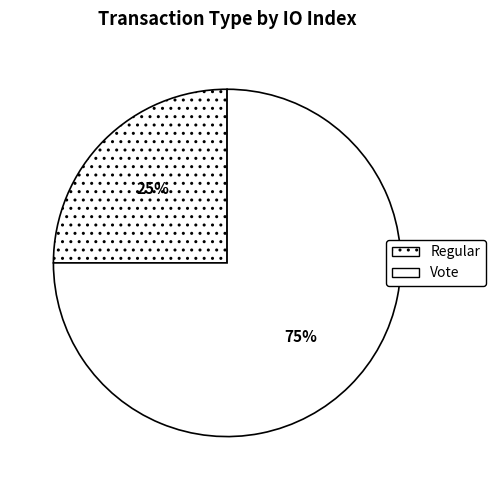

What is the total percentage of Regular and Vote?

100.0%